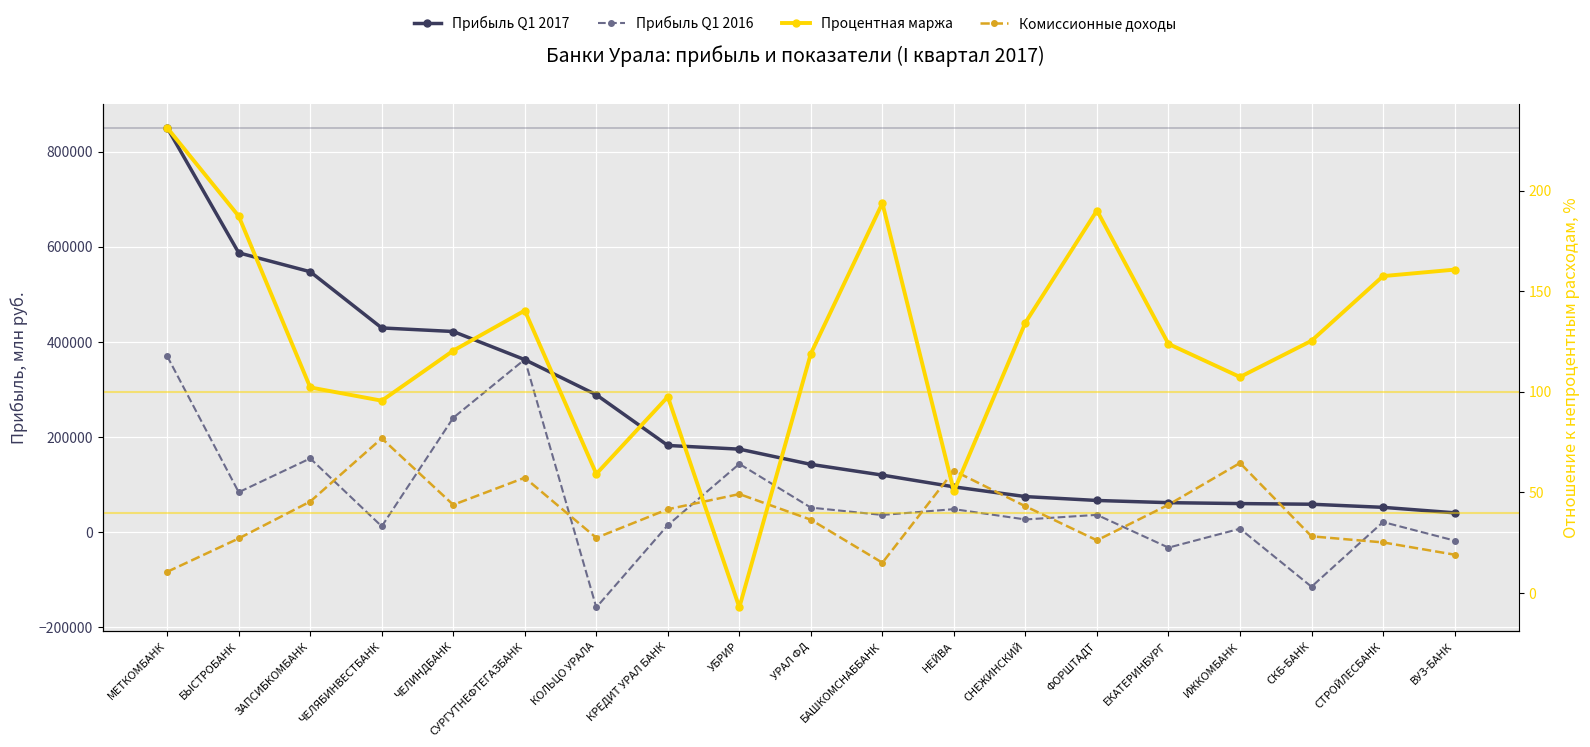

At which category does Прибыль Q1 2016 reach its first local peak?

ЗАПСИБКОМБАНК